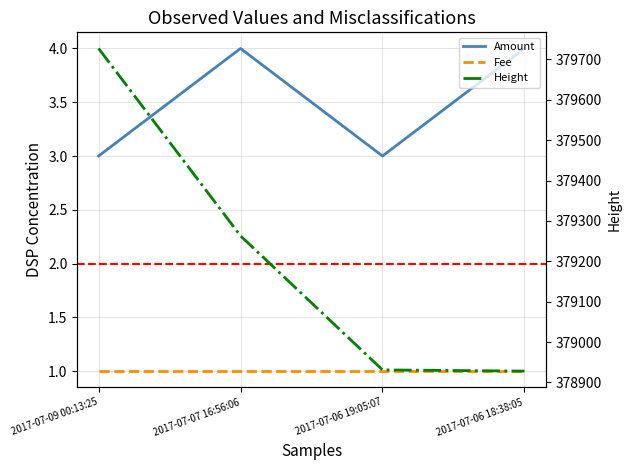

True or false: Amount and Height intersect in this chart.

False